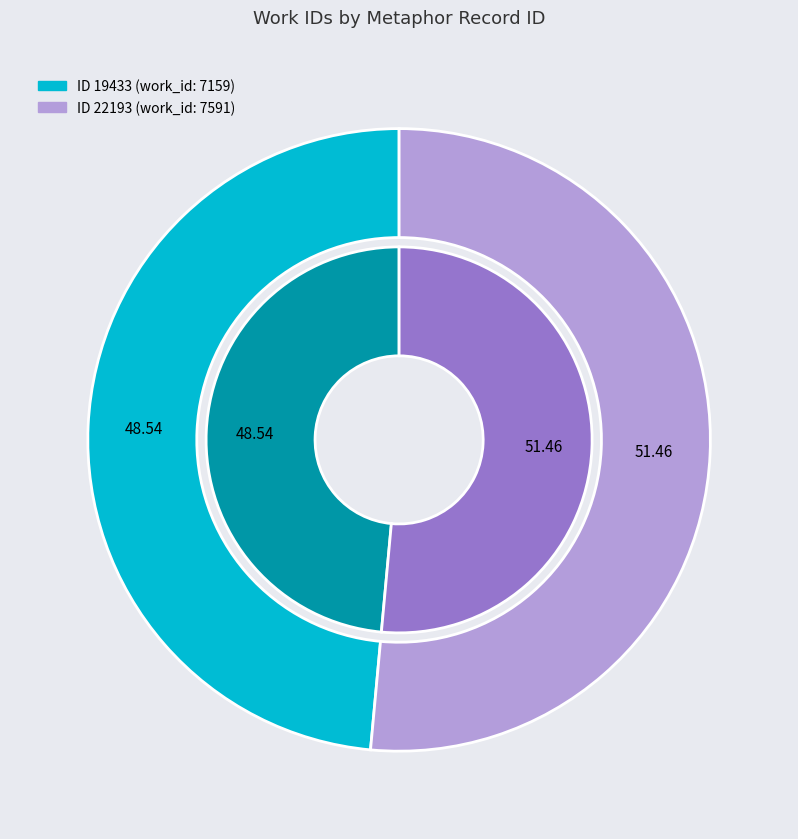

Approximately how many times larger is the value at 19433 compared to 22193?

0.9